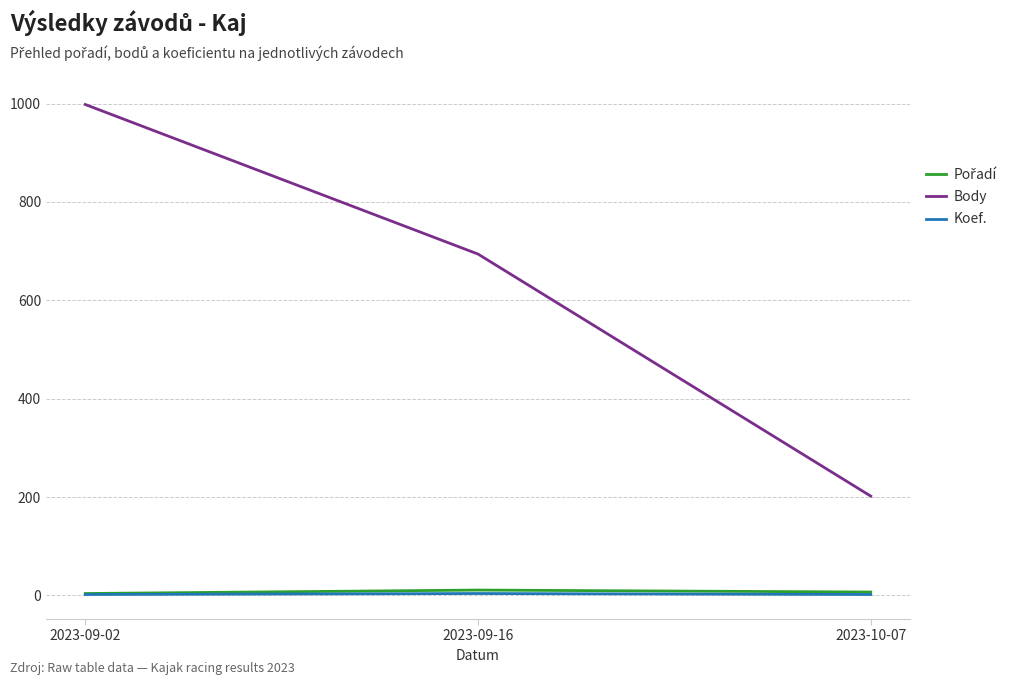

Rank the categories by Body value from highest to lowest.

2023-09-02, 2023-09-16, 2023-10-07